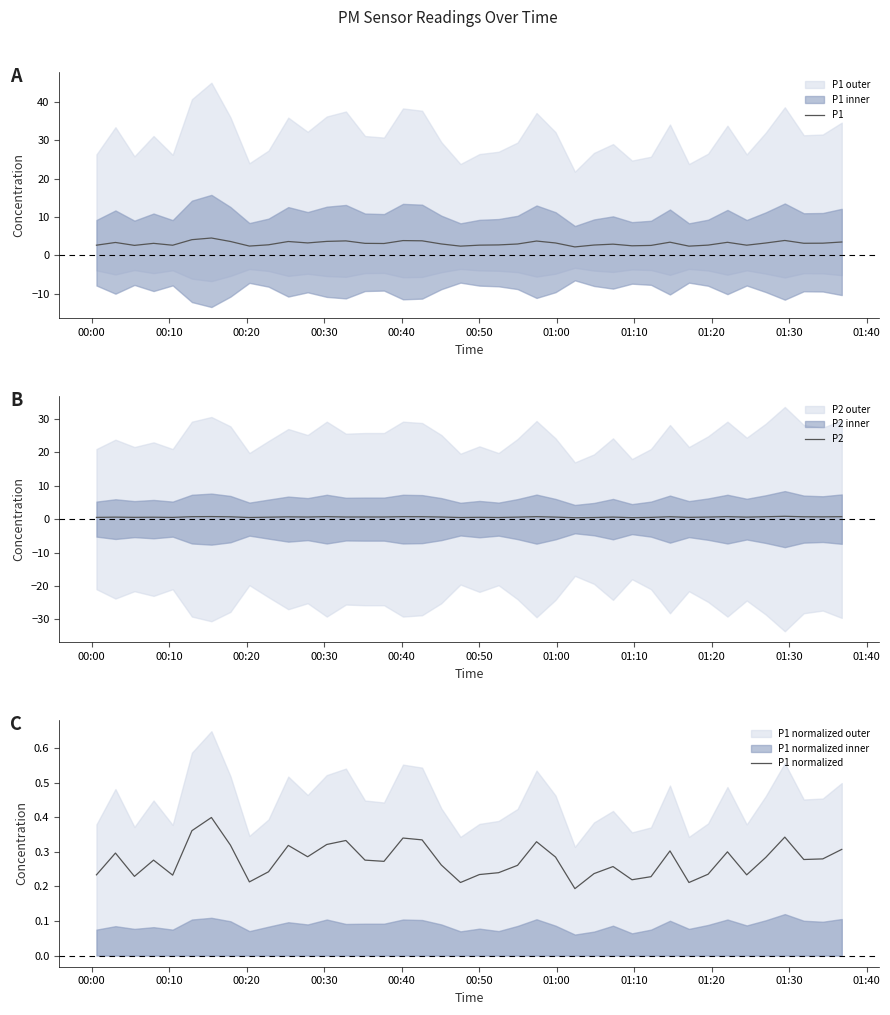

Rank the series by their maximum value, from lowest to highest.

P1 normalized, P2, P1